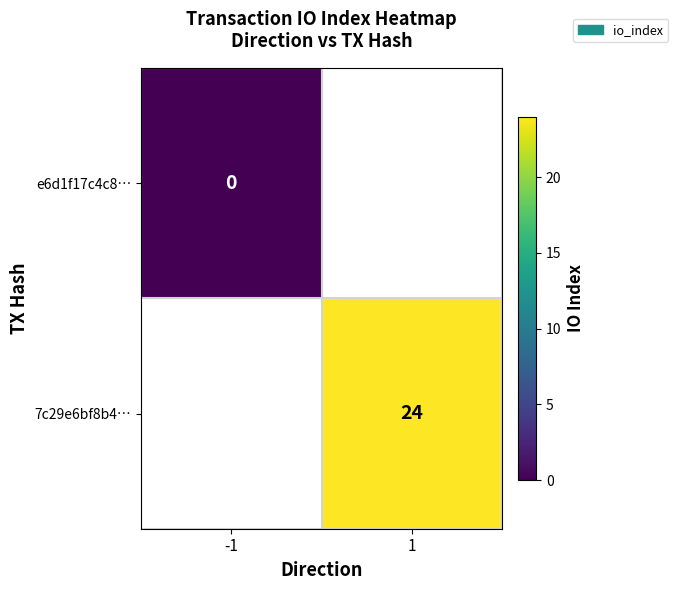

At how many categories does at least one series exceed 17?

1